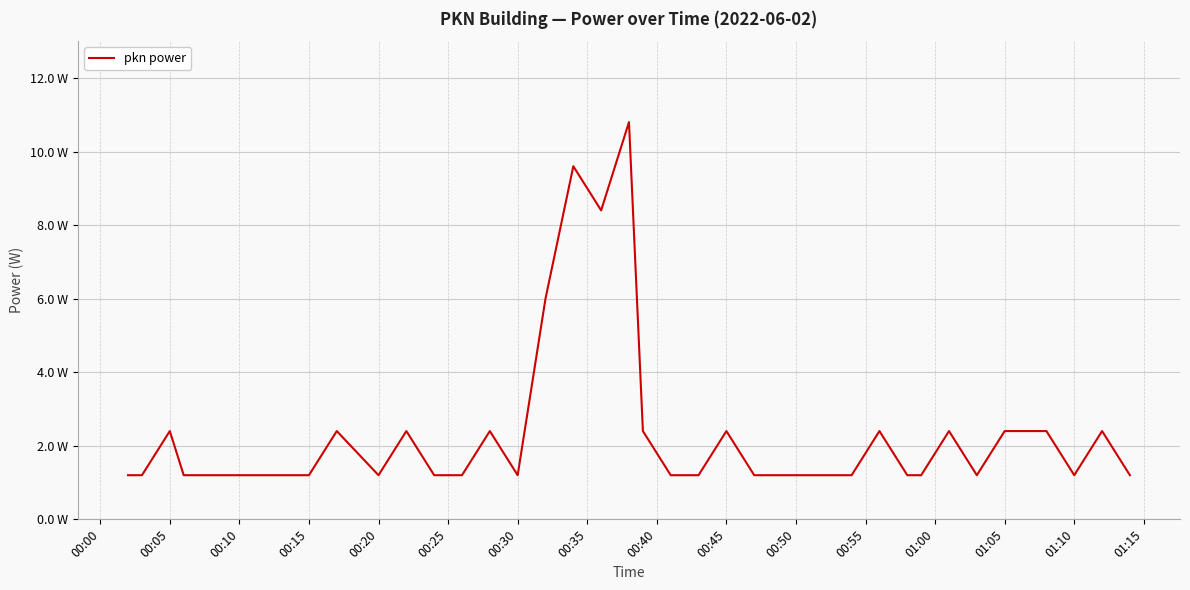

Does the chart display data point markers on the line(s)?

No